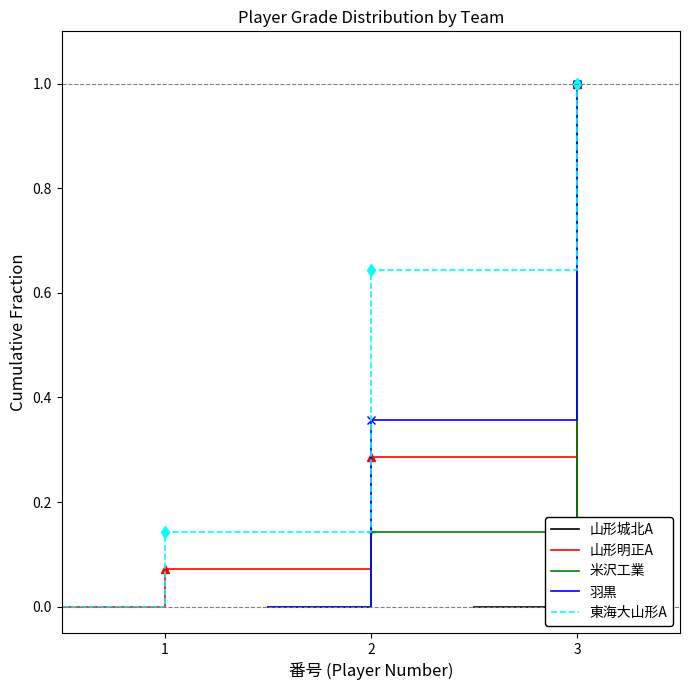

How many data points does each series have?

14